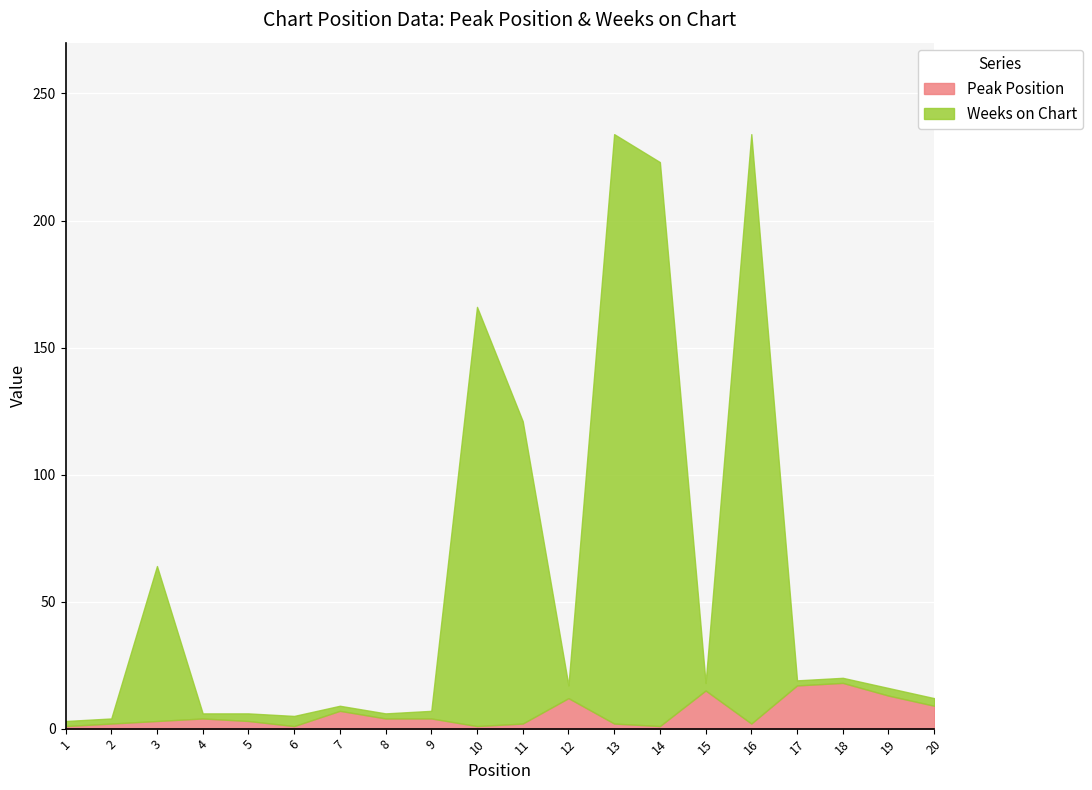

What are all the series names shown in the legend?

Peak Position, Weeks on Chart